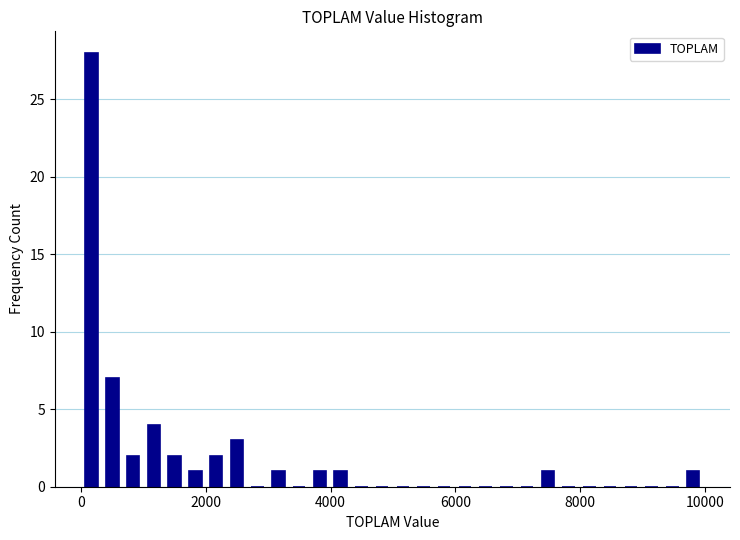

Around what value on the x-axis is the tallest bar? Give the approximate position of its centre, as read against the axis.

200